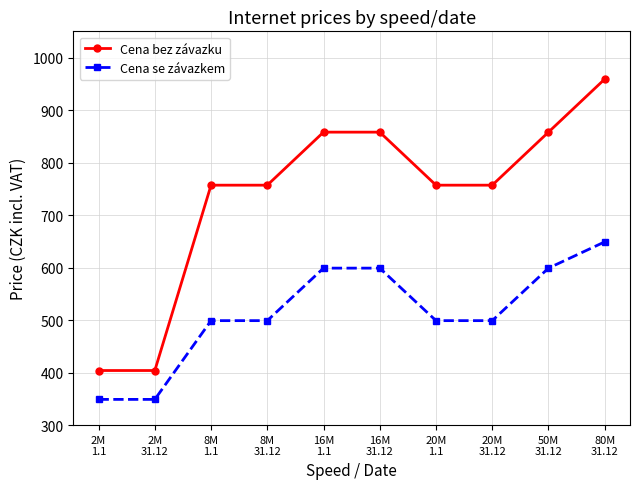

True or false: Cena se závazkem has more than 2 points higher than both neighbors.

False